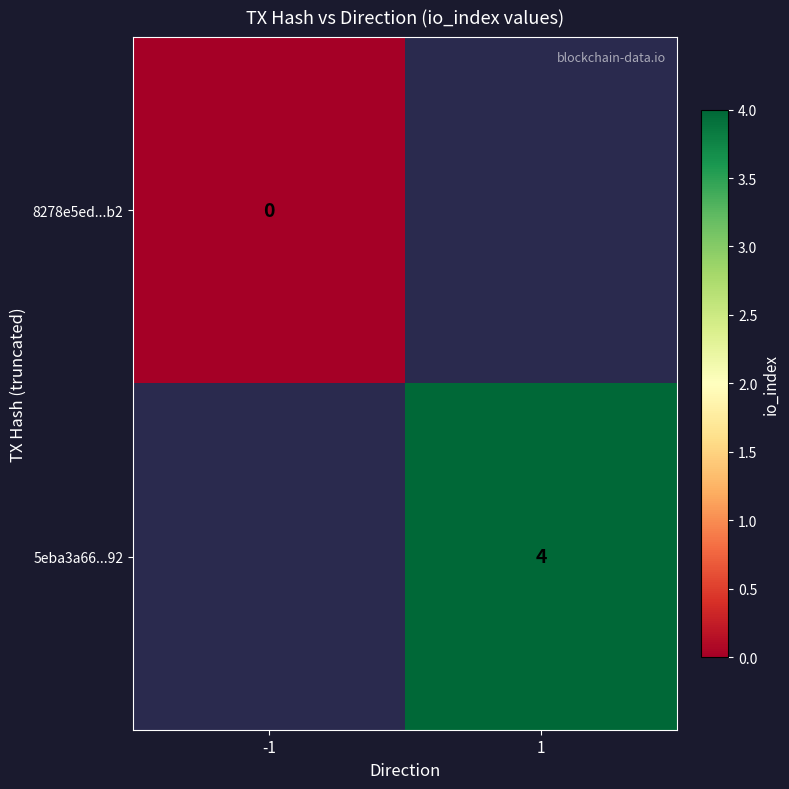

What is the greatest value displayed?

4.0